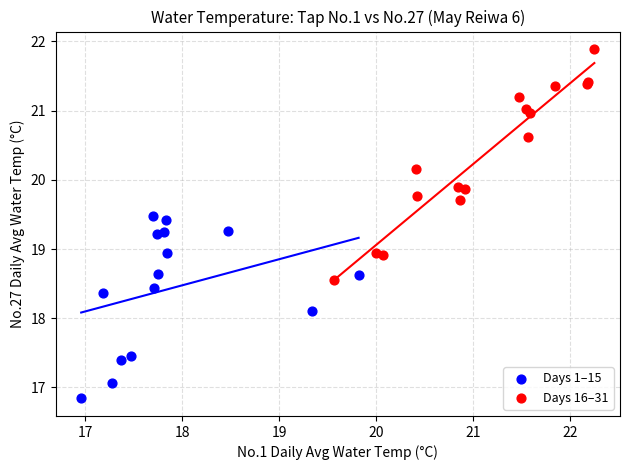

What are all the series names shown in the legend?

Days 1–15, Days 16–31